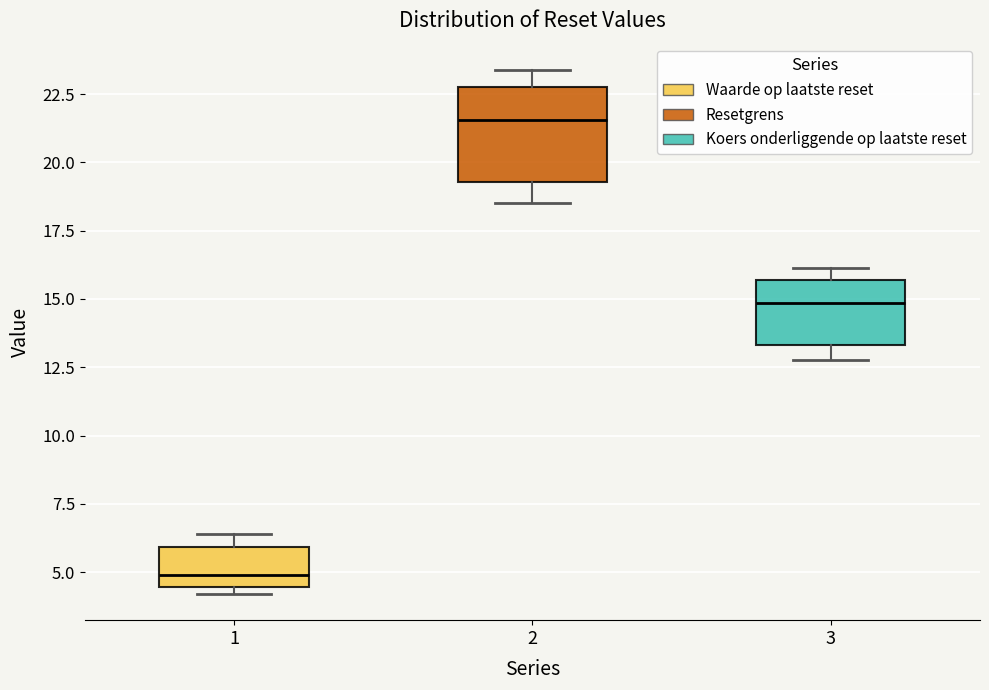

Reading left to right, read every box against the y-axis: the position of its median line, the range the box covers, and the ends of its whiskers. The values are not printed on the chart, so give them approximately, as read against the axis.

1: median 5.0, box 4.5 to 6.0, whiskers 4.0 to 6.5
2: median 21.5, box 19.5 to 23.0, whiskers 18.5 to 23.5
3: median 15.0, box 13.5 to 15.5, whiskers 13.0 to 16.0